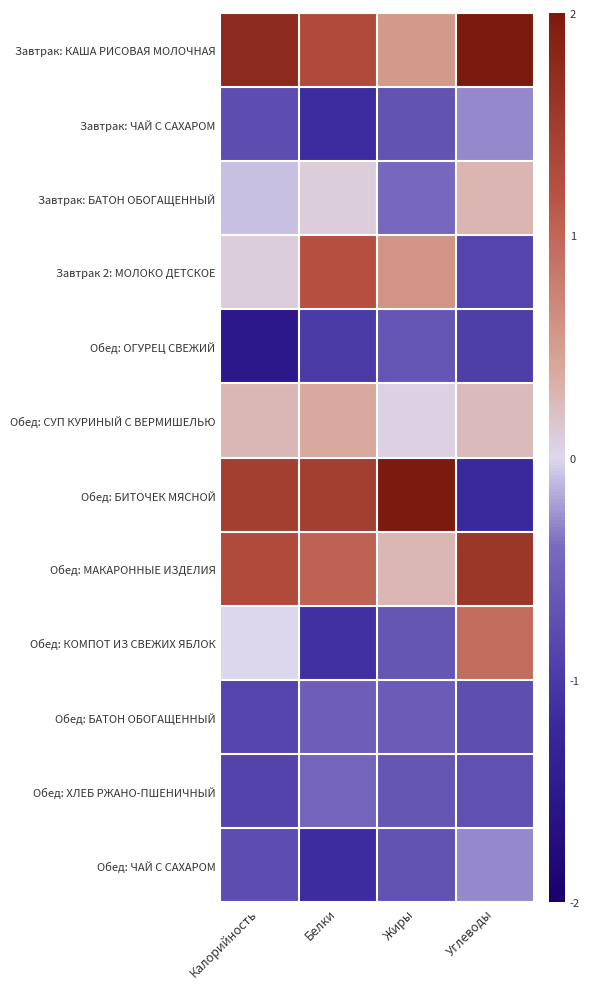

What is the greatest value displayed?

2.9